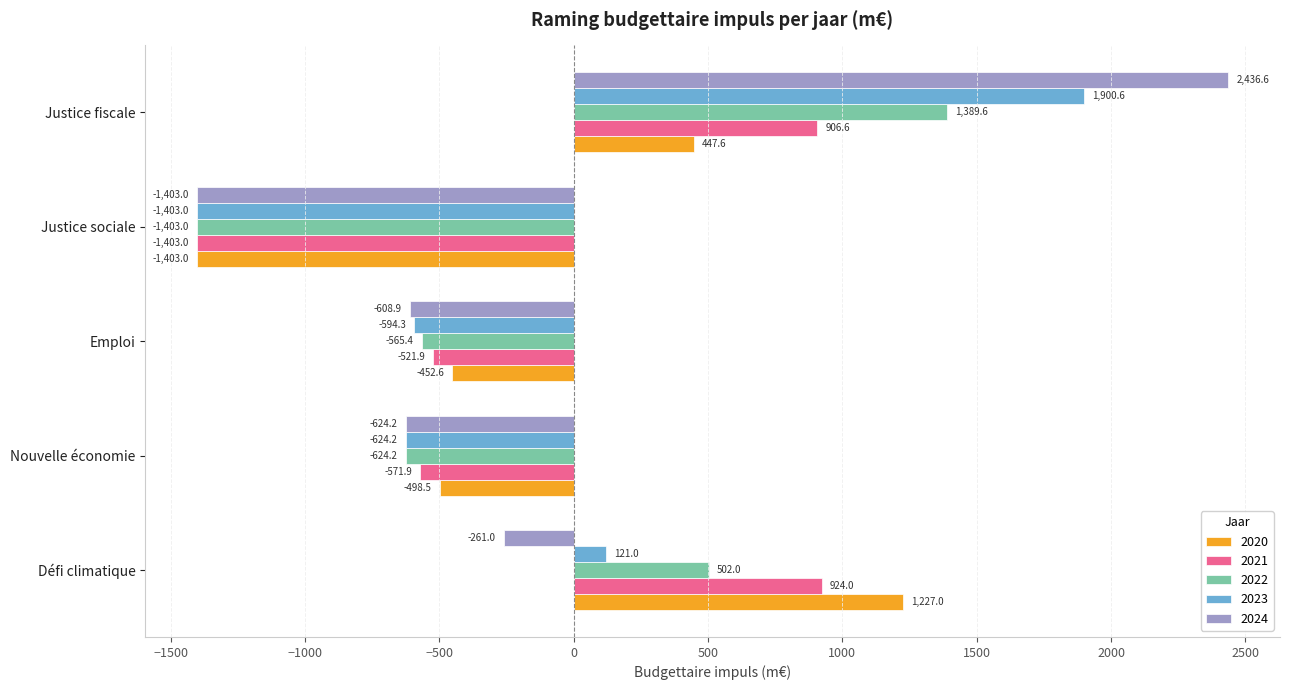

Count the number of categories in the chart.

5